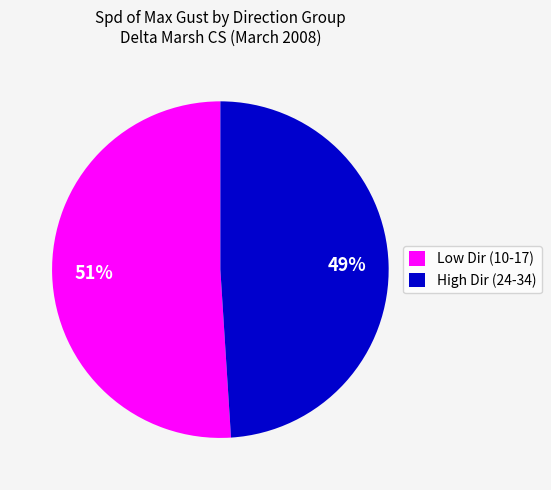

What is the ratio of the value at High Dir (24-34) to the value at Low Dir (10-17)?

1.0